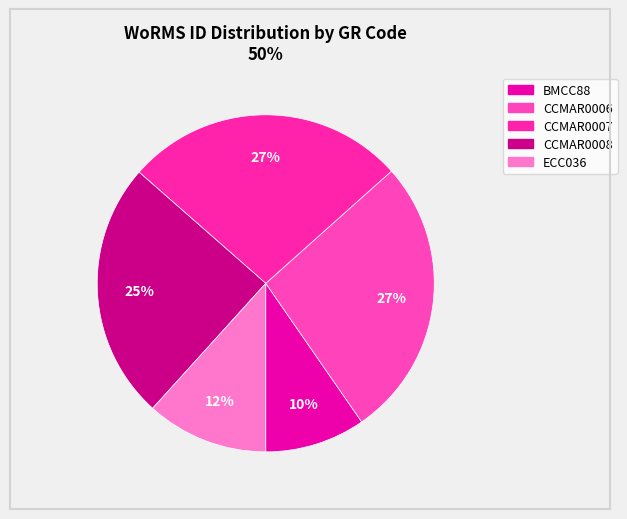

To the nearest percent, what is the difference between the largest and smallest slice percentages?

17%